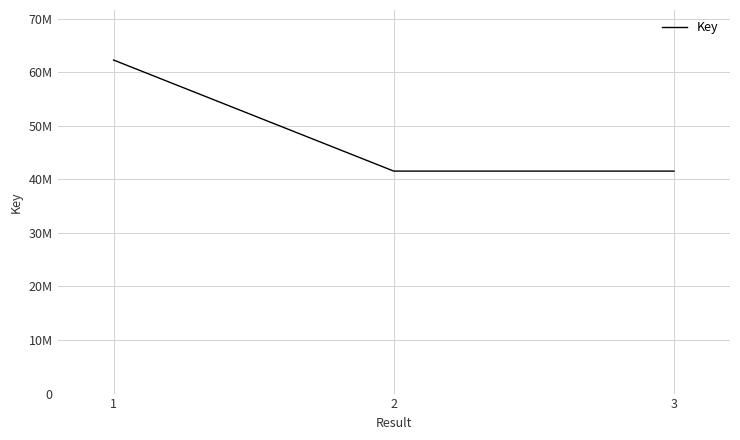

Read the value at 2.

41550142